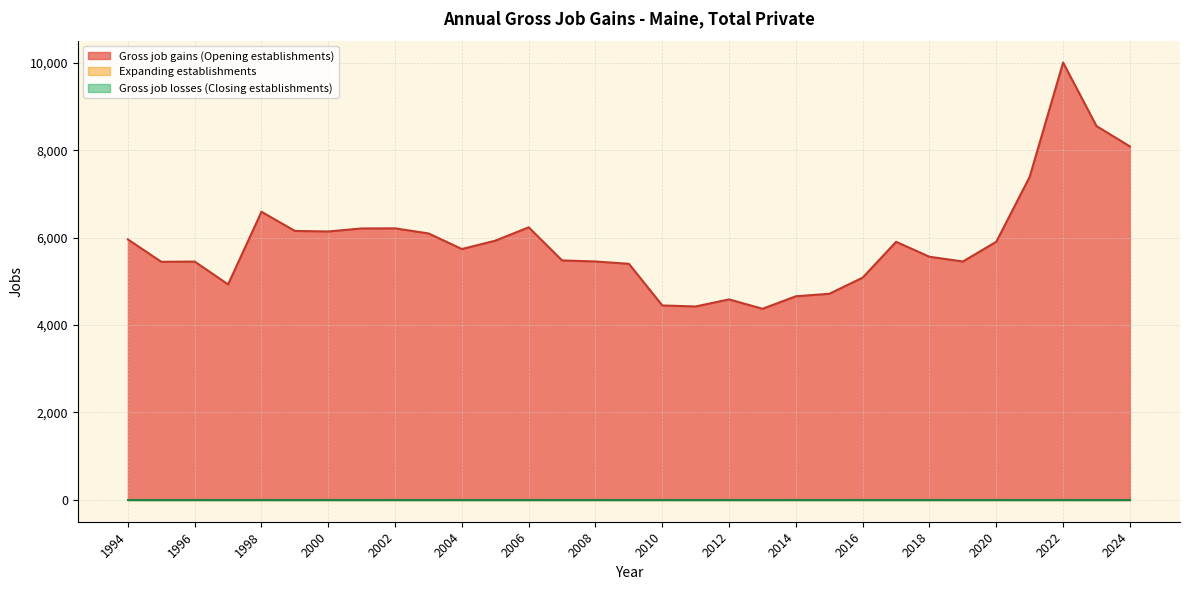

What is the value of the Gross job gains (Opening establishments) point at the 2nd from the left?

5447